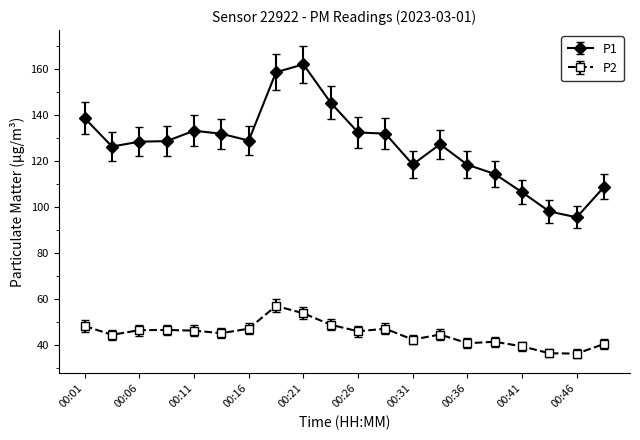

How many data points in P2 are less than 46?

10